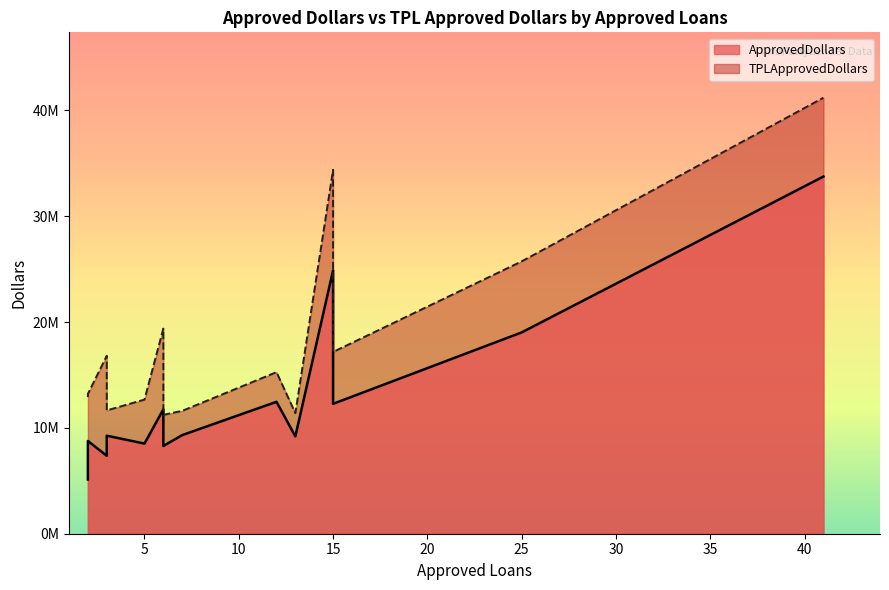

True or false: ApprovedDollars and x intersect in this chart.

False